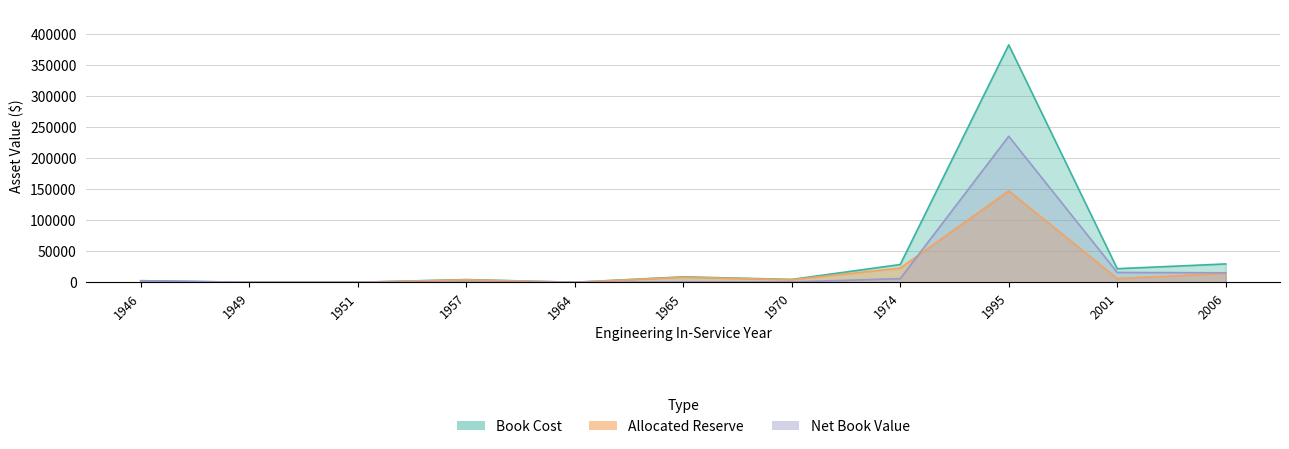

At which label does allocated_reserve first exceed 4032?

1965